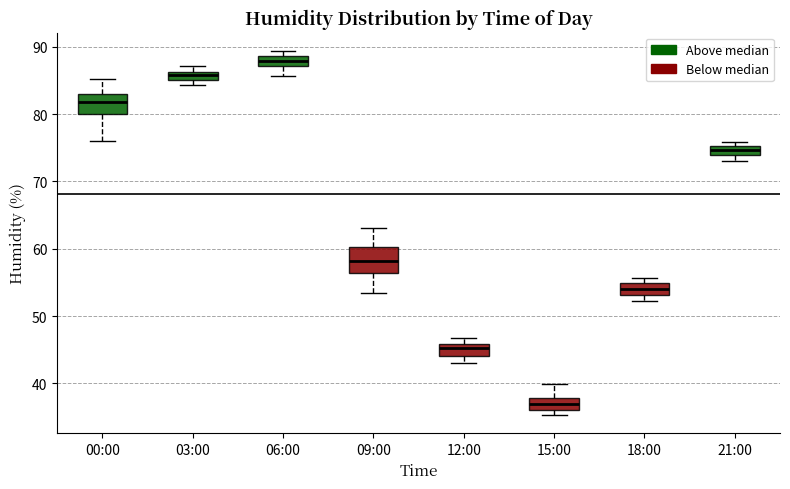

Which box's median line is the highest?

06:00